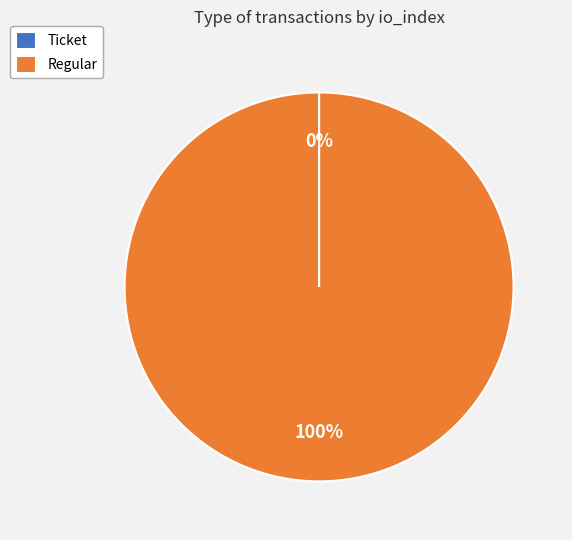

Which slice is the largest?

Regular